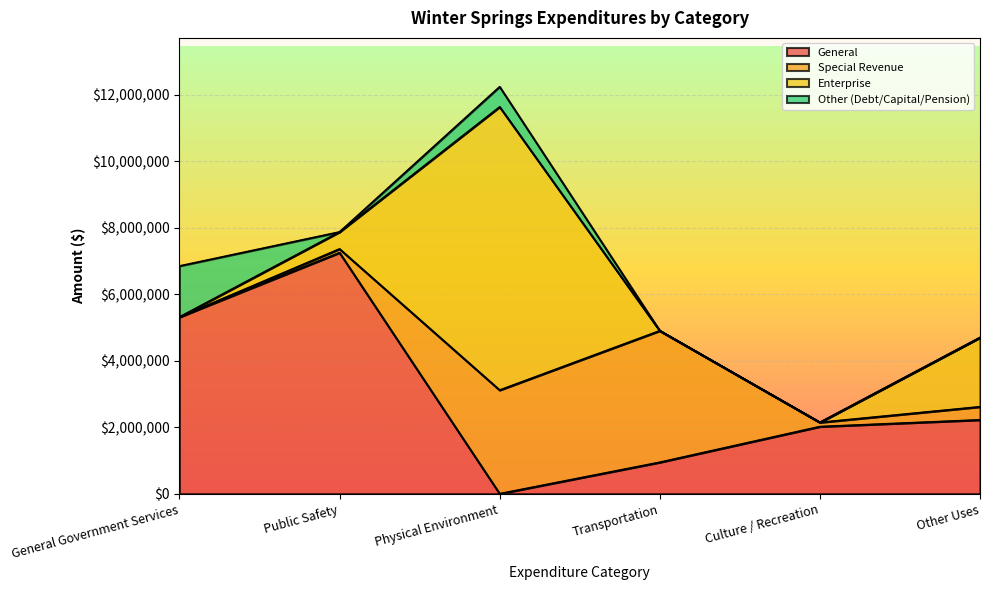

True or false: Special Revenue has a value of 4272488 at Physical Environment.

False